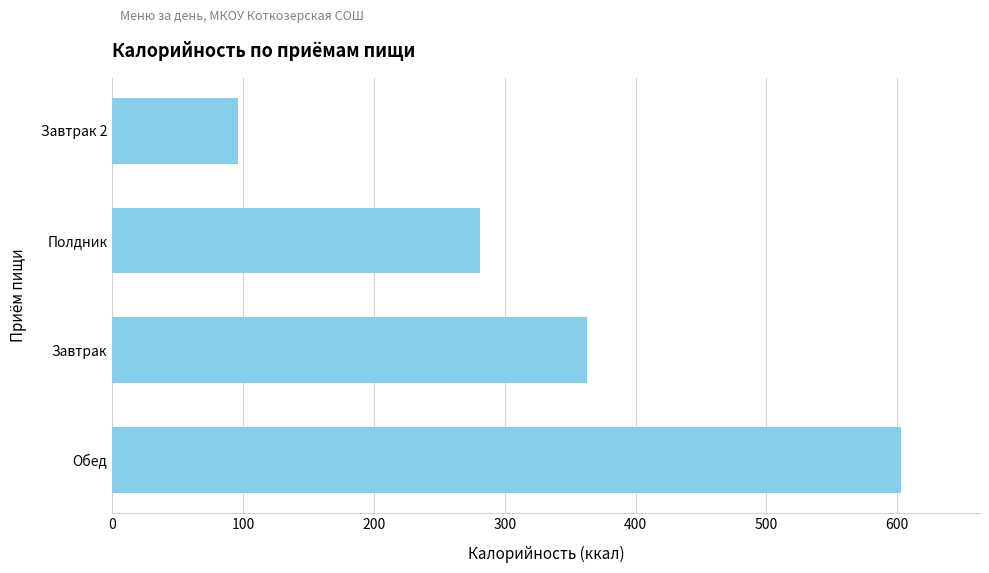

How many distinct data groups are displayed?

1